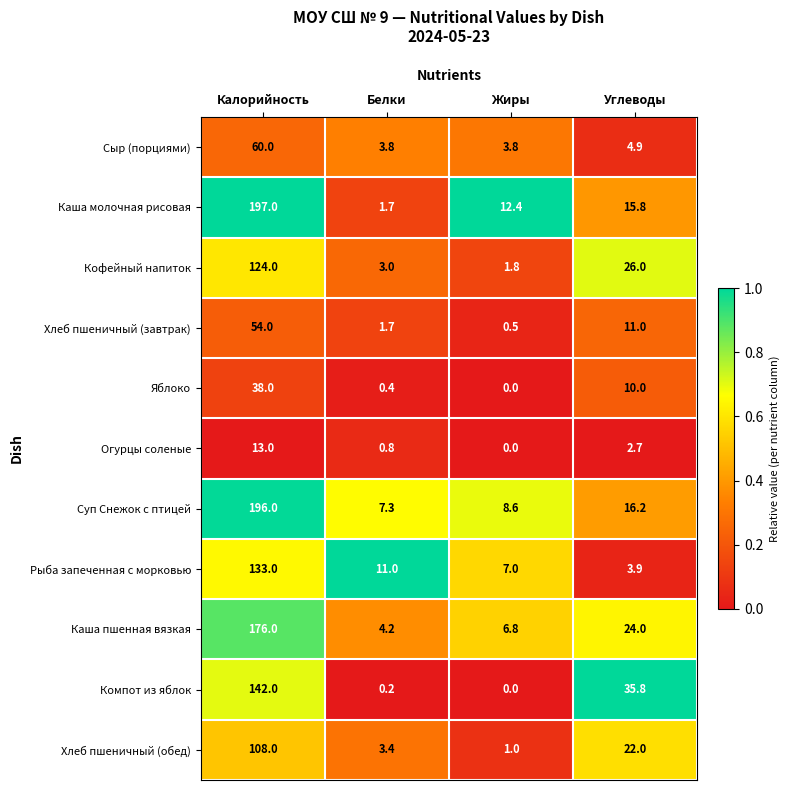

Is the value of Хлеб пшеничный (обед) at Углеводы greater than the value of Огурцы соленые at Белки?

Yes